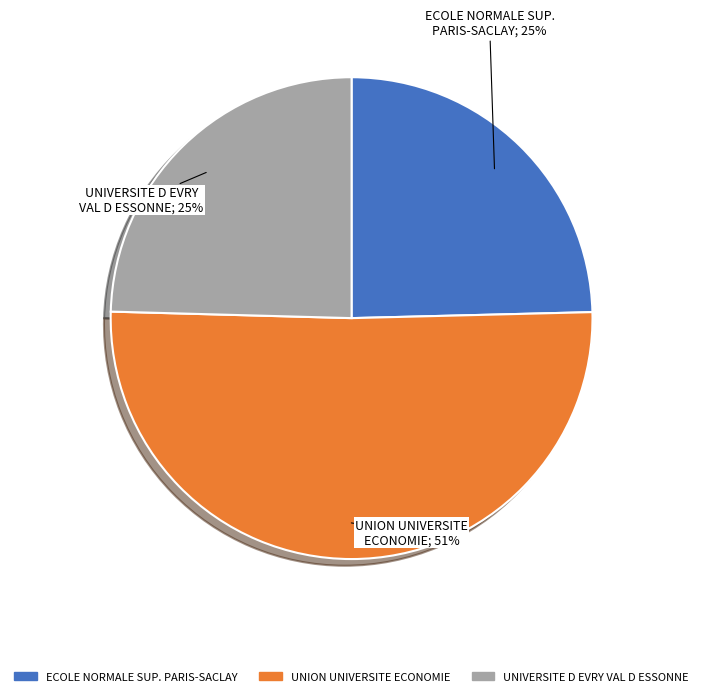

To the nearest percent, what is the average slice percentage?

33%